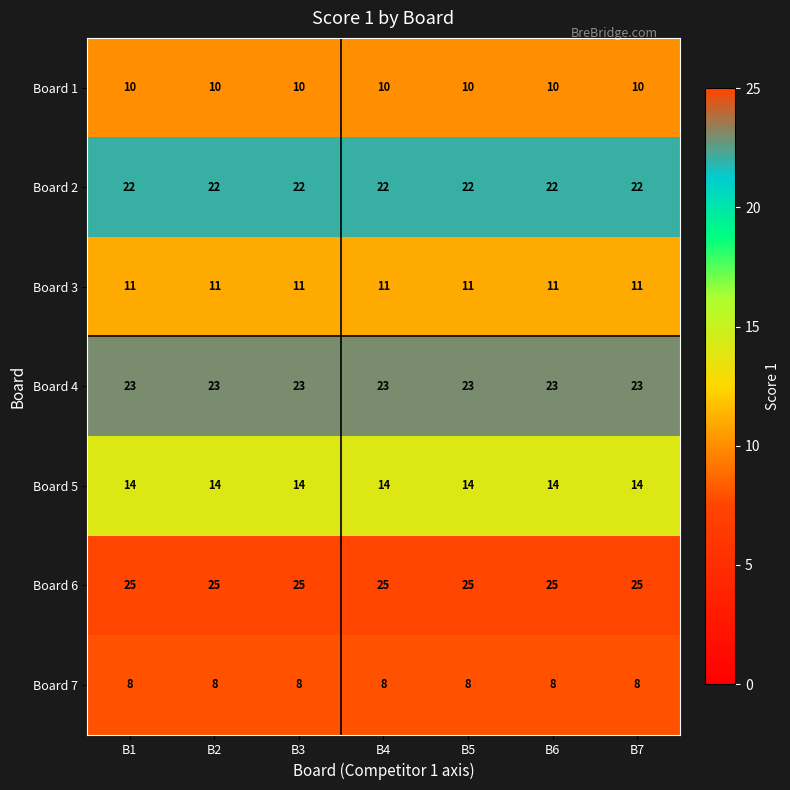

What is the lowest value of the Board 1 series?

10